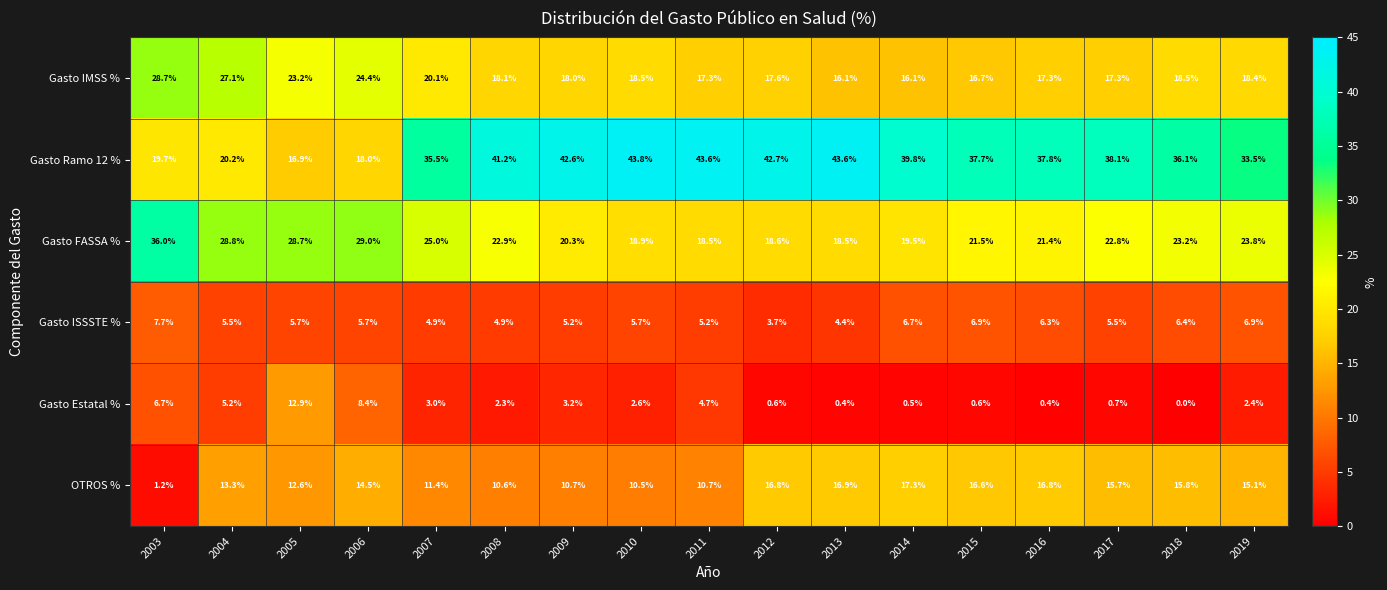

The Gasto Estatal % series shows 0.6 at 2016. True or false?

False